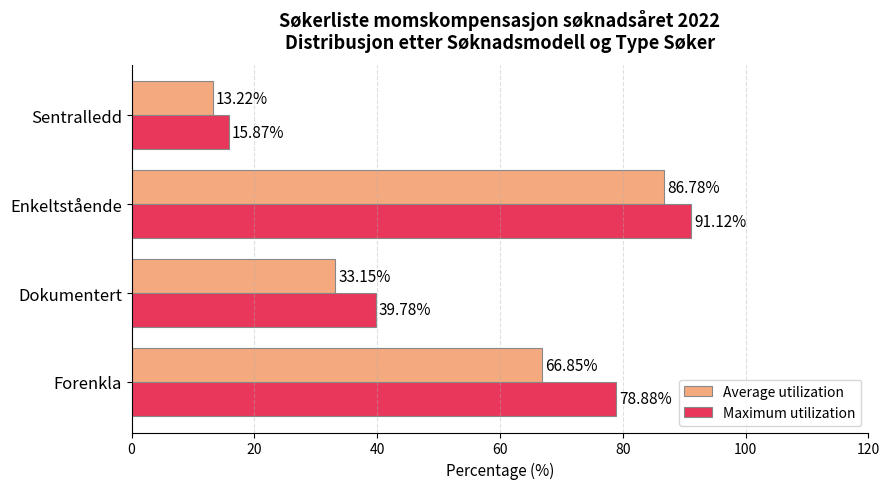

Which series has the largest total across all categories?

Maximum utilization